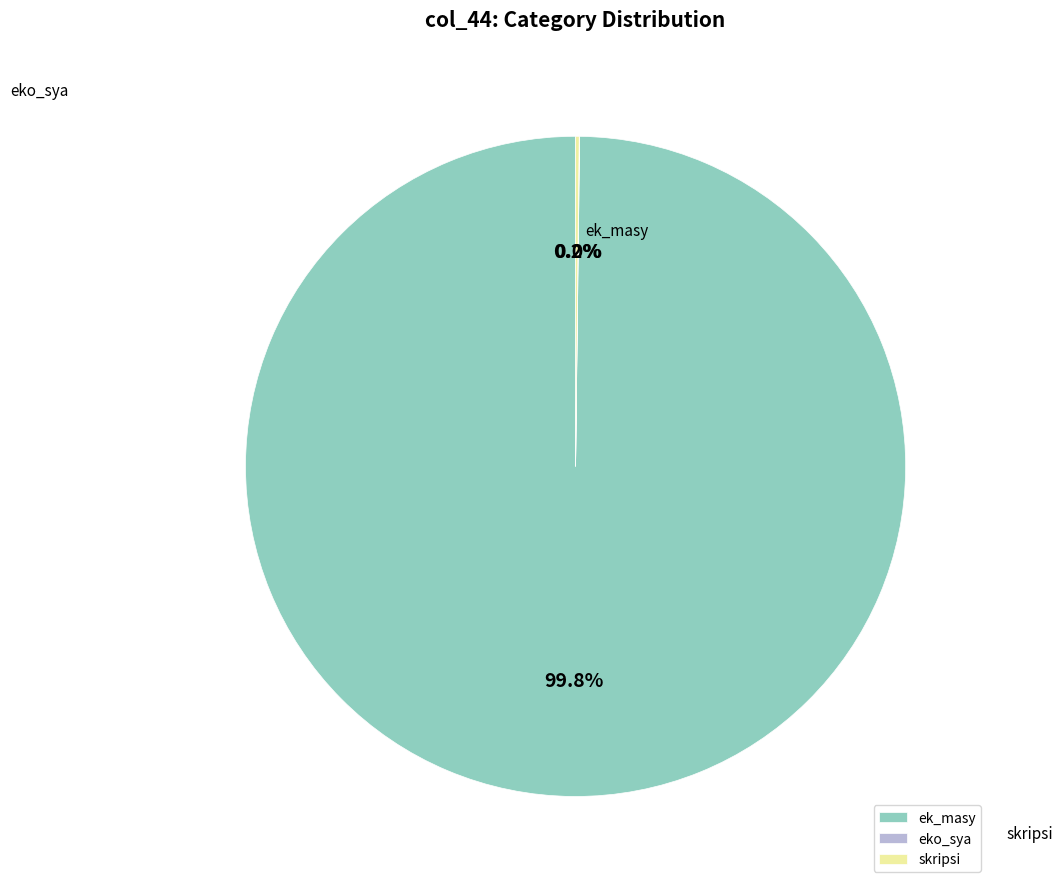

Is the sum of ek_masy and skripsi greater than half?

Yes